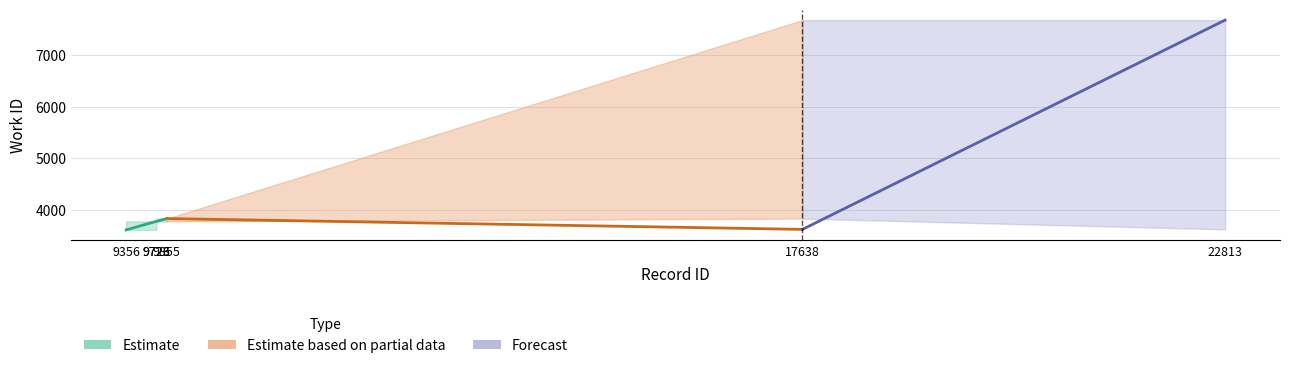

Reading left to right, transcribe all the data shown in this chart.

work_id_lower: 9356=3607	9723=3607	9726=3772	9855=3772	17638=3827	22813=3617
work_id_mid: 9356=3607	9723=3772	9726=3772	9855=3827	17638=3617	22813=7686
work_id_upper: 9356=3772	9723=3772	9726=3827	9855=3827	17638=7686	22813=7686